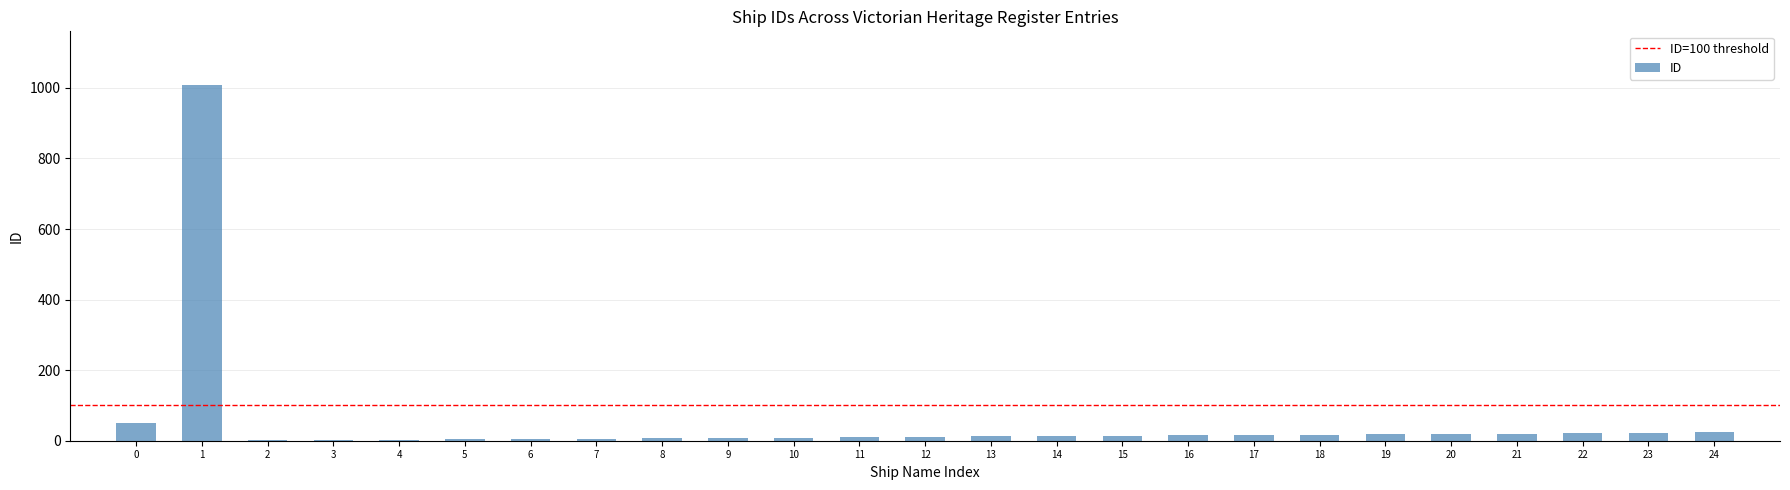

At which label does the data first exceed 13?

0